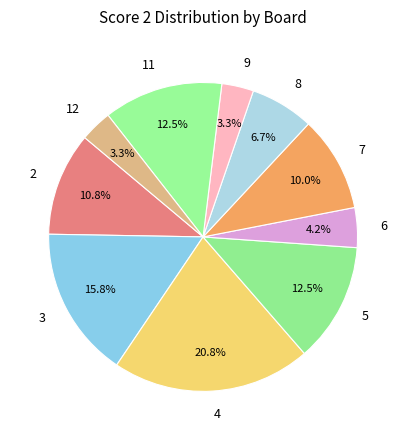

Is the sum of 5 and 9 greater than half?

No